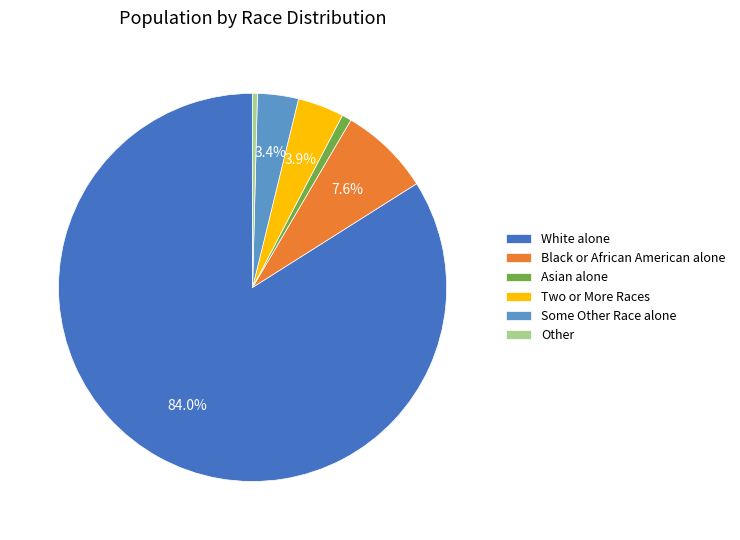

Which slice is the largest?

White alone